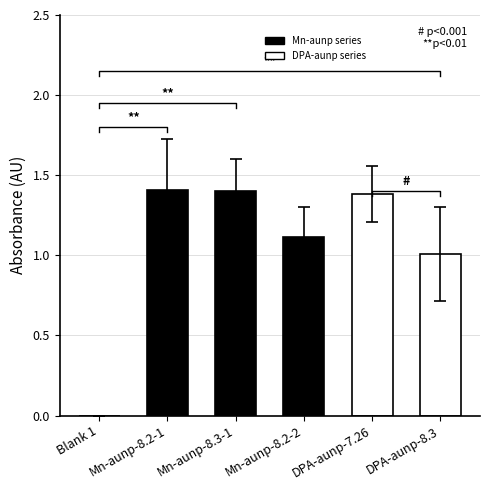

Are the bars grouped side by side (vs. stacked)?

Yes